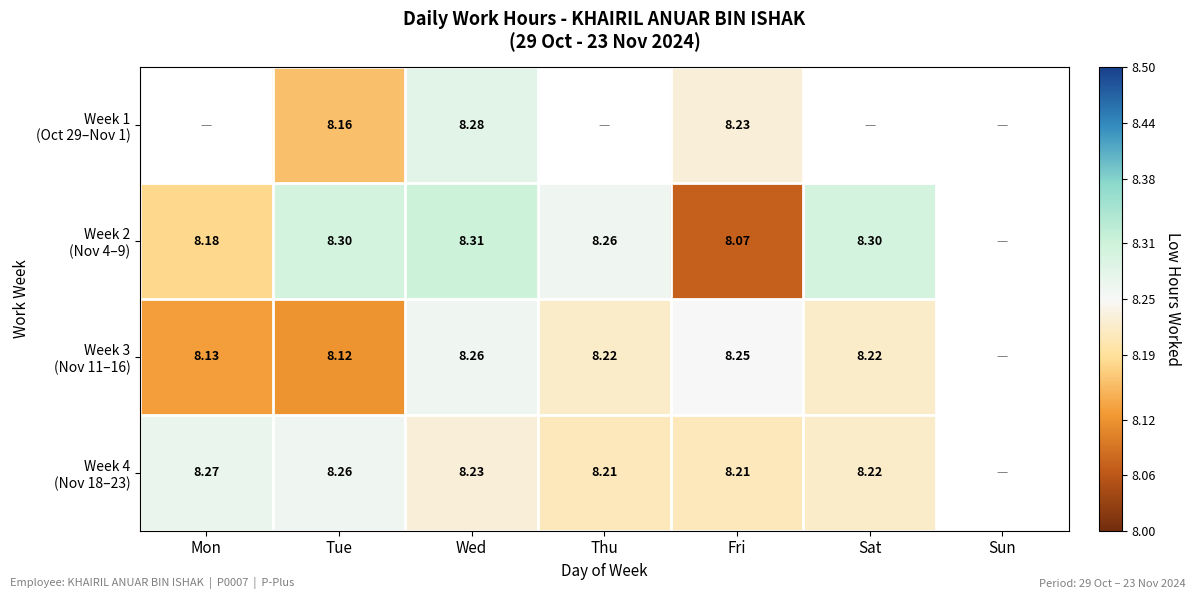

What is the sum of the Week 2 (Nov 4–9) values at Fri and Thu?

16.3